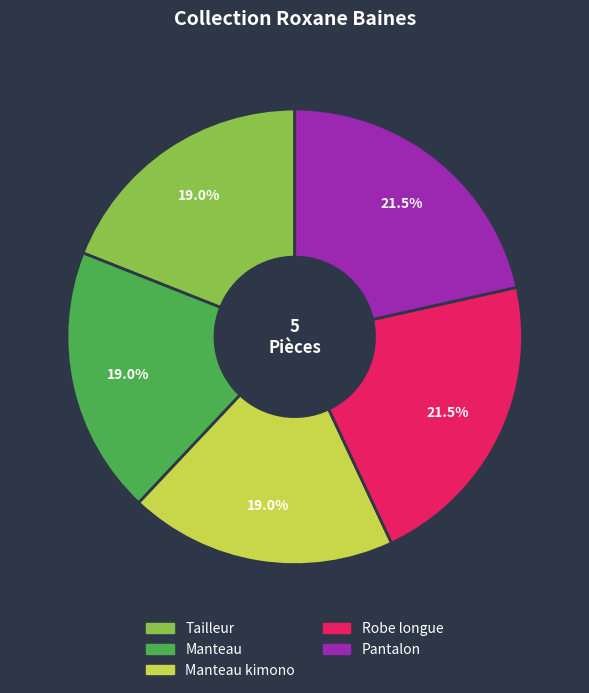

Is there a majority slice in this chart?

No